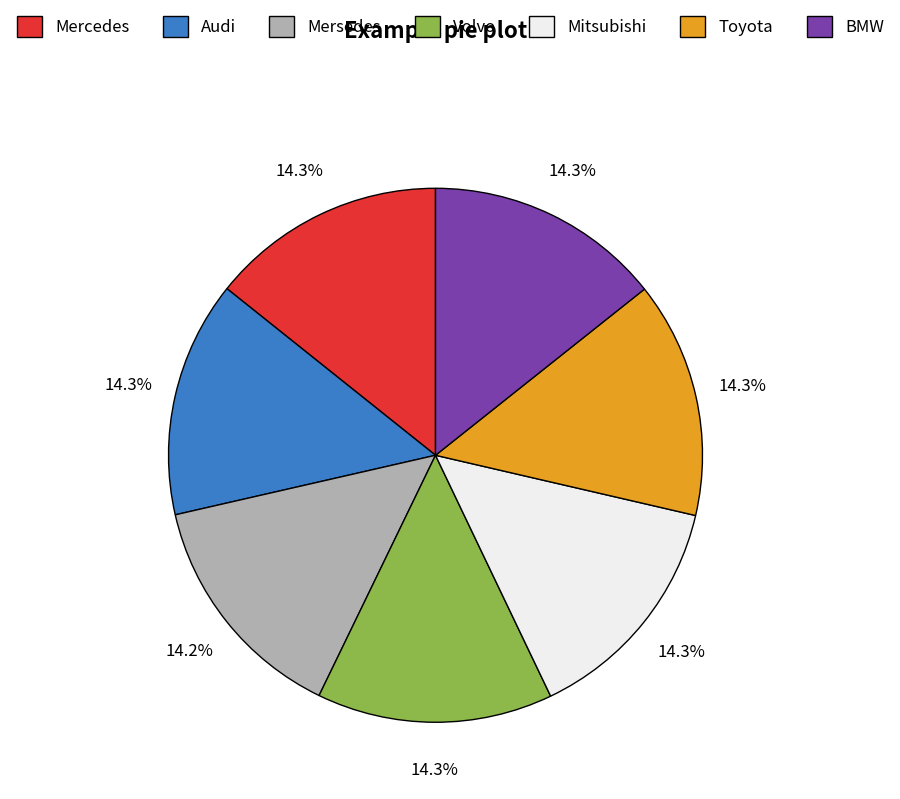

Count the number of slices in the pie.

7